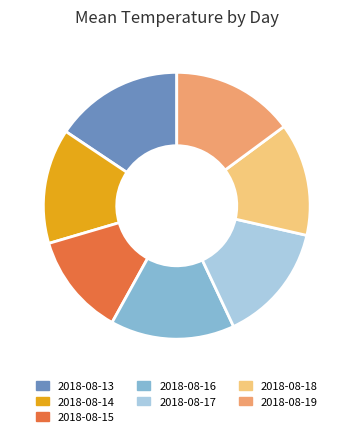

Which slice is the largest?

2018-08-13